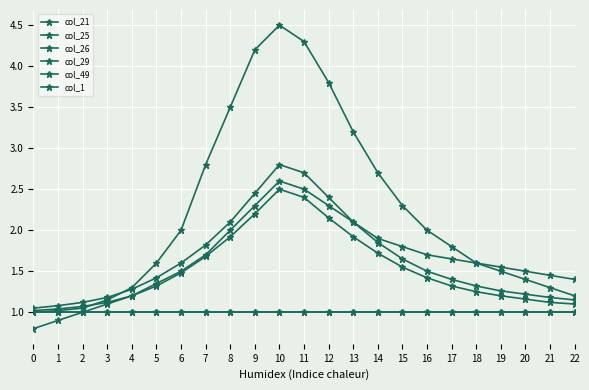

Reading right to left, transcribe all the data shown in this chart.

col_21: 22=1.2	21=1.3	20=1.4	19=1.5	18=1.6	17=1.8	16=2.0	15=2.3	14=2.7	13=3.2	12=3.8	11=4.3	10=4.5	9=4.2	8=3.5	7=2.8	6=2.0	5=1.6	4=1.3	3=1.1	2=1.1	1=1.0	0=1.0
col_25: 22=1.4	21=1.4	20=1.5	19=1.6	18=1.6	17=1.6	16=1.7	15=1.8	14=1.9	13=2.1	12=2.3	11=2.5	10=2.6	9=2.3	8=2.0	7=1.7	6=1.5	5=1.4	4=1.2	3=1.1	2=1.0	1=0.9	0=0.8
col_26: 22=1.0	21=1.0	20=1.0	19=1.0	18=1.0	17=1.0	16=1.0	15=1.0	14=1.0	13=1.0	12=1.0	11=1.0	10=1.0	9=1.0	8=1.0	7=1.0	6=1.0	5=1.0	4=1.0	3=1.0	2=1.0	1=1.0	0=1.0
col_29: 22=1.1	21=1.2	20=1.2	19=1.3	18=1.3	17=1.4	16=1.5	15=1.6	14=1.9	13=2.1	12=2.4	11=2.7	10=2.8	9=2.5	8=2.1	7=1.8	6=1.6	5=1.4	4=1.3	3=1.2	2=1.1	1=1.1	0=1.1
col_49: 22=1.1	21=1.1	20=1.2	19=1.2	18=1.2	17=1.3	16=1.4	15=1.6	14=1.7	13=1.9	12=2.1	11=2.4	10=2.5	9=2.2	8=1.9	7=1.7	6=1.5	5=1.3	4=1.2	3=1.1	2=1.1	1=1.0	0=1.0
col_1: 22=1.0	21=1.0	20=1.0	19=1.0	18=1.0	17=1.0	16=1.0	15=1.0	14=1.0	13=1.0	12=1.0	11=1.0	10=1.0	9=1.0	8=1.0	7=1.0	6=1.0	5=1.0	4=1.0	3=1.0	2=1.0	1=1.0	0=1.0